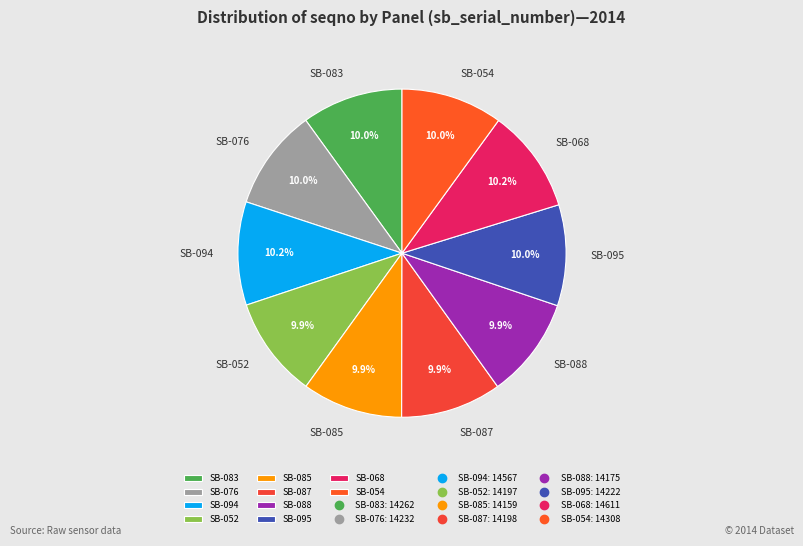

Is there any slice that represents more than half of the pie?

No